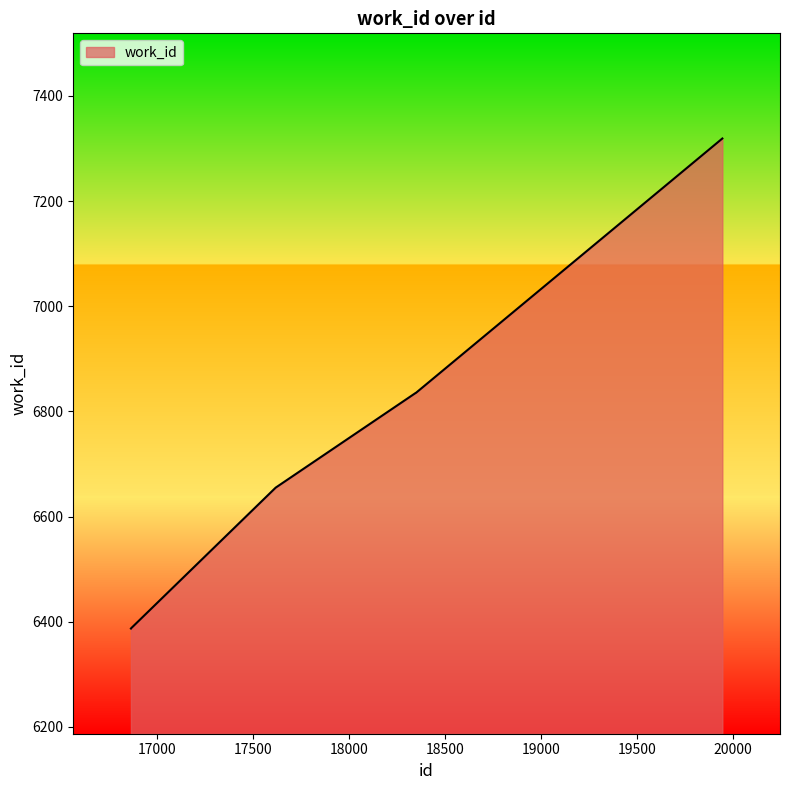

What is the smallest value displayed?

6387